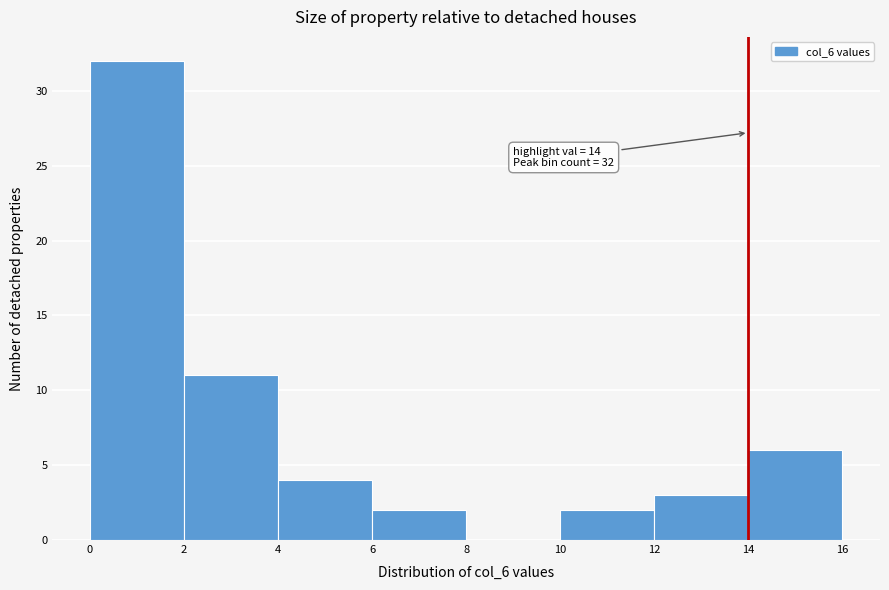

Over which range of the x-axis is the bar tallest?

0 to 2